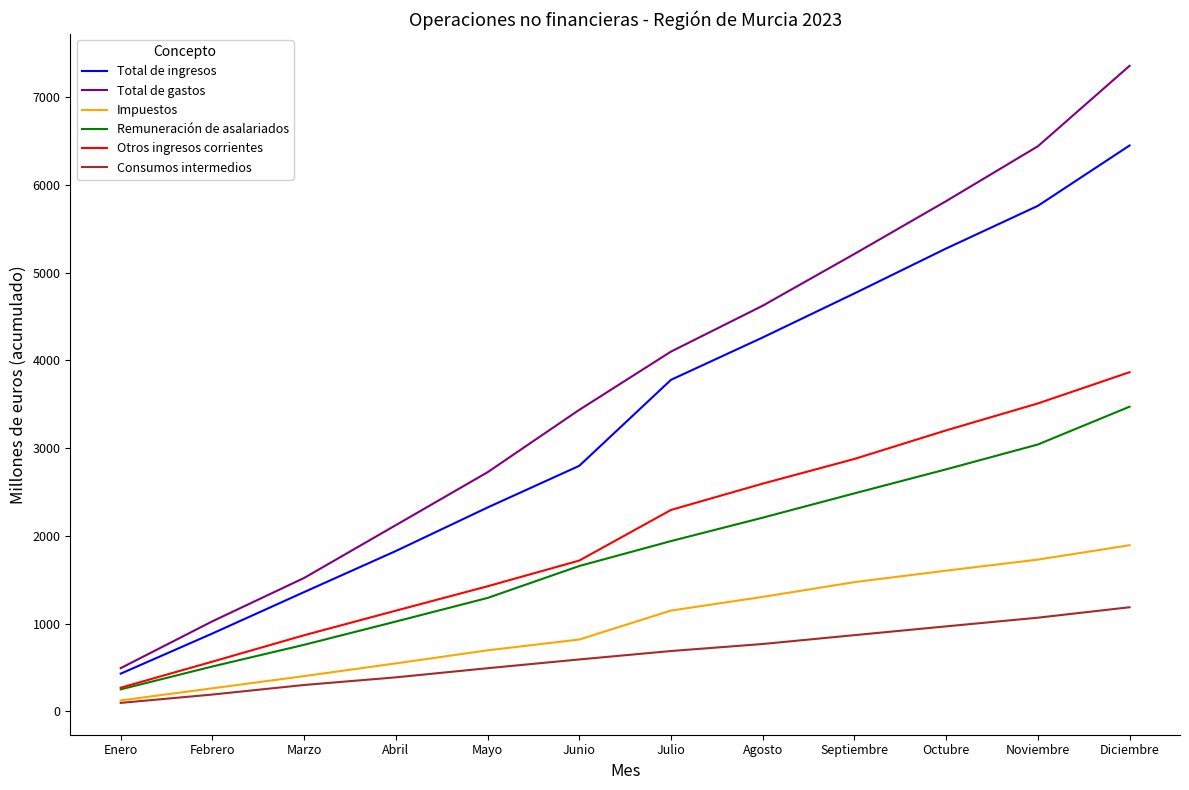

Where is Total de ingresos nearest to the value 3439?

Julio